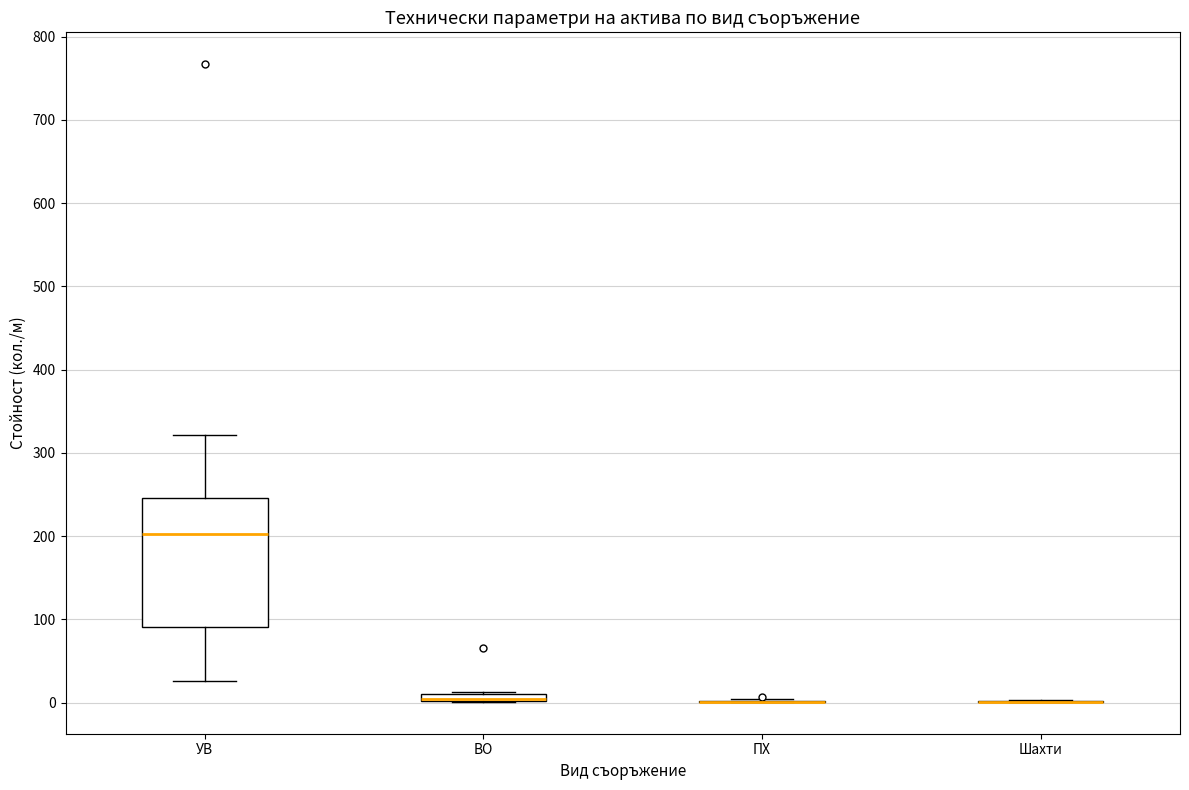

Comparing the boxes themselves (not the whiskers), which one is the tallest?

УВ